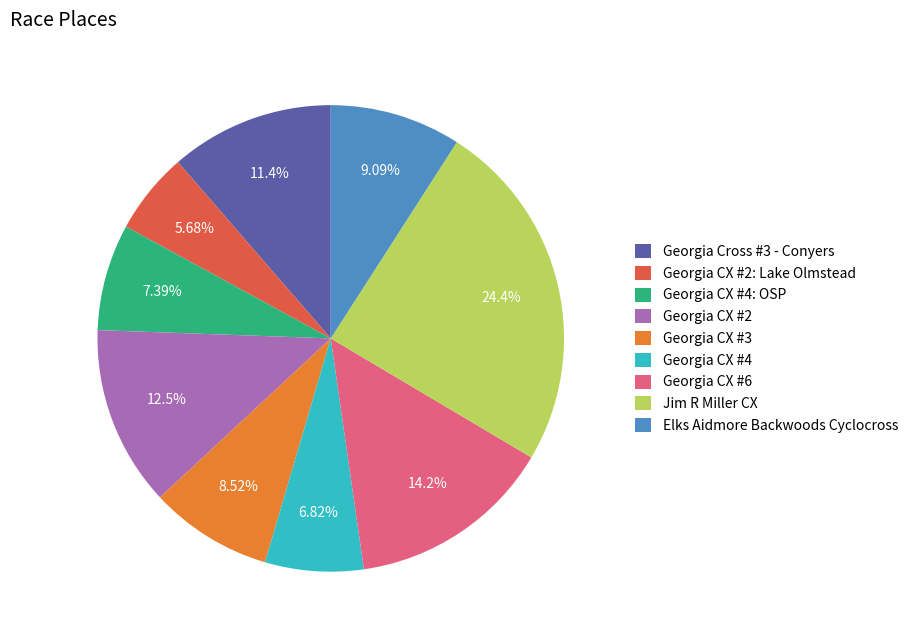

What percentage is the Georgia CX #6 slice, to the nearest percent?

14%